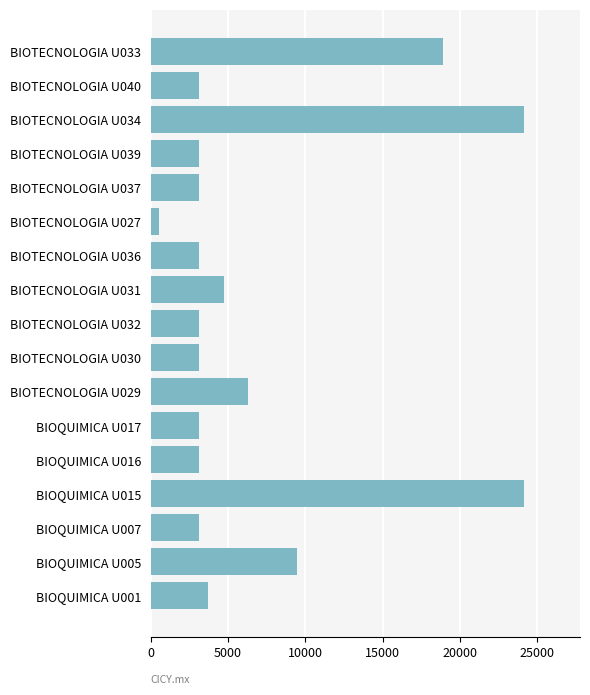

Reading bottom to top, transcribe all the data shown in this chart.

3675	9450	3150	24150	3150	3150	6300	3150	3150	4725	3150	525	3150	3150	24150	3150	18900